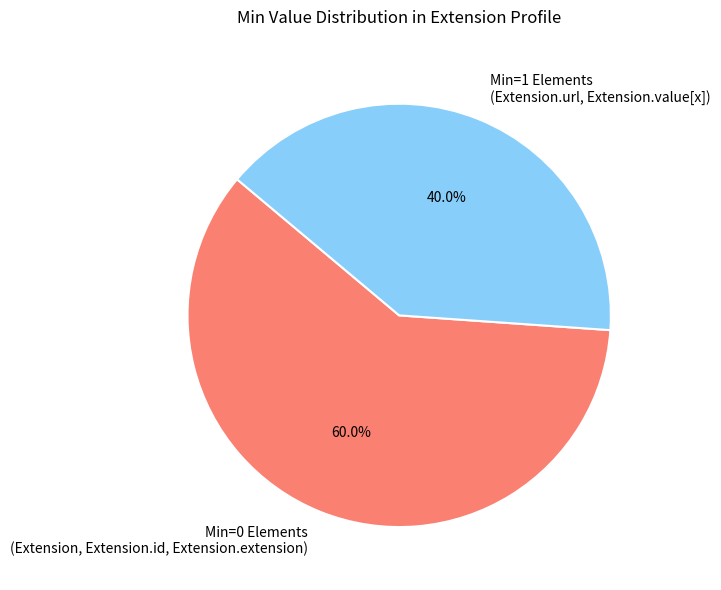

To the nearest percent, what is the average slice percentage?

50%